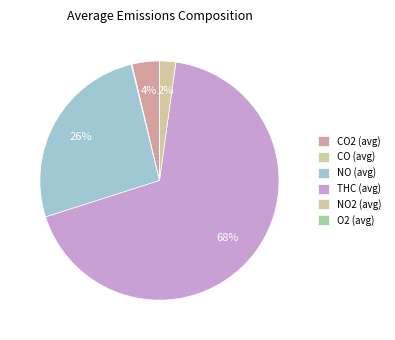

Rank the categories by value from lowest to highest.

O2 (avg), CO (avg), NO2 (avg), CO2 (avg), NO (avg), THC (avg)